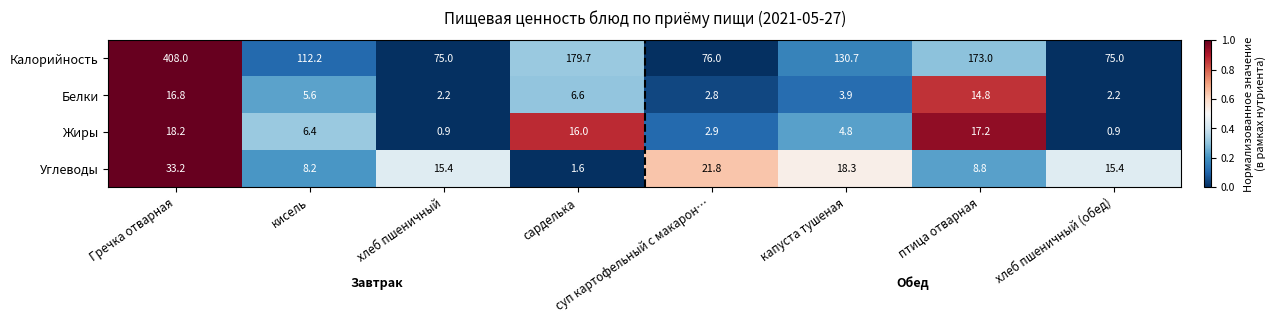

What is the sum of the Белки values at птица отварная and суп картофельный с макарон…?

17.6